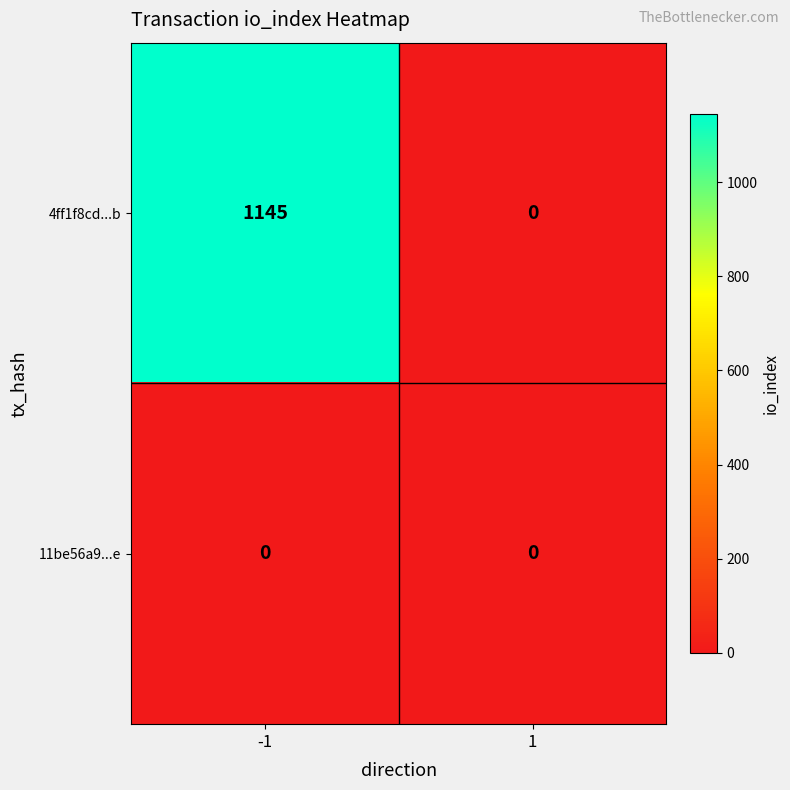

What is the sum of the 4ff1f8cd...b values at 1 and -1?

1145